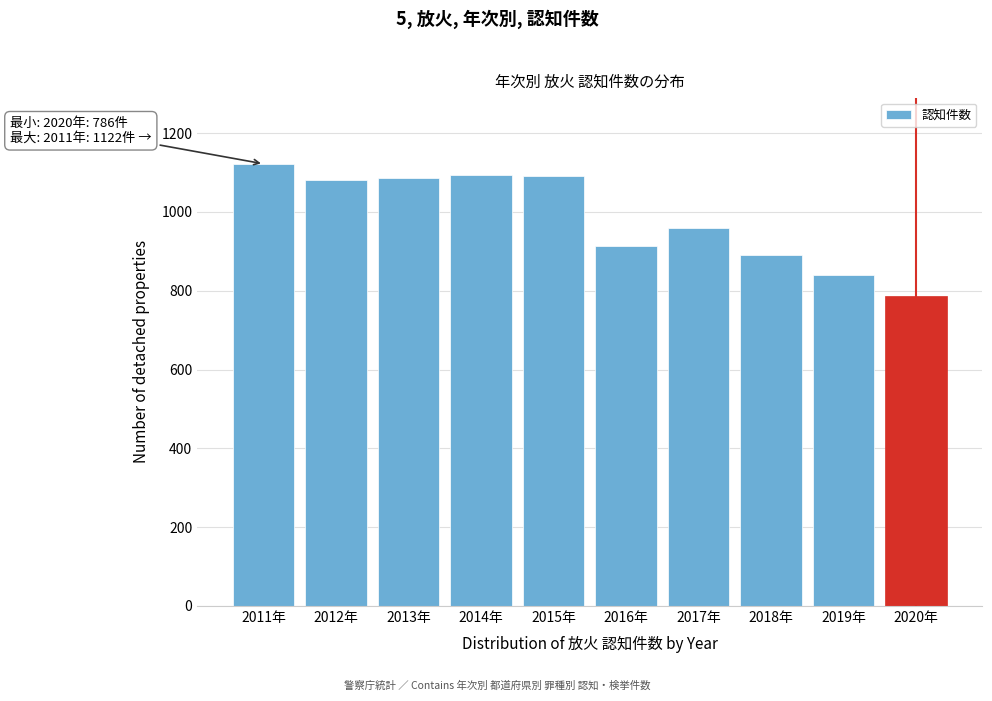

What is the ratio of the value at 2012年 to the value at 2017年?

1.1